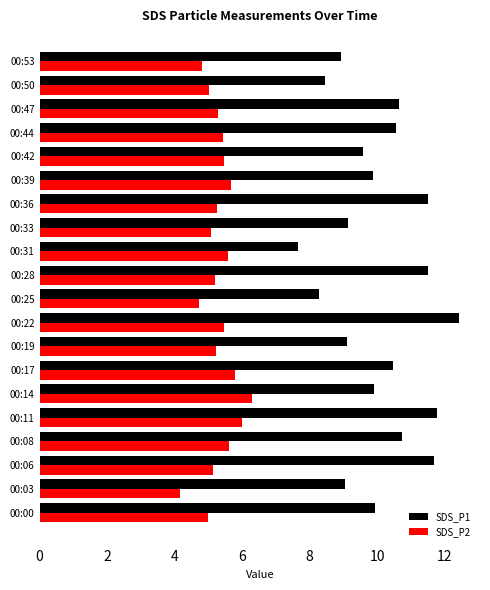

How many data points does each series have?

20